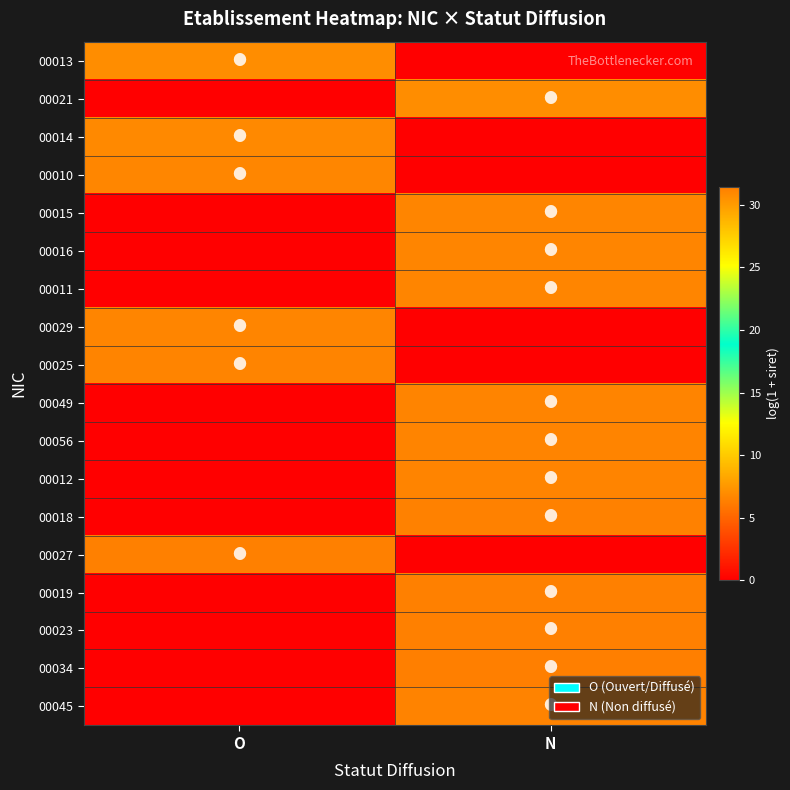

Which series has the largest range (max minus min)?

00034